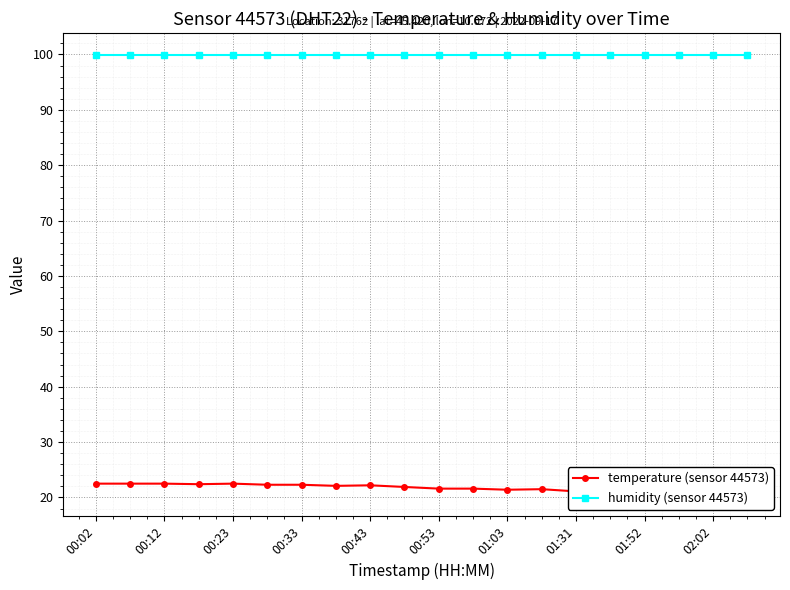

True or false: humidity (sensor 44573) and temperature (sensor 44573) intersect in this chart.

False